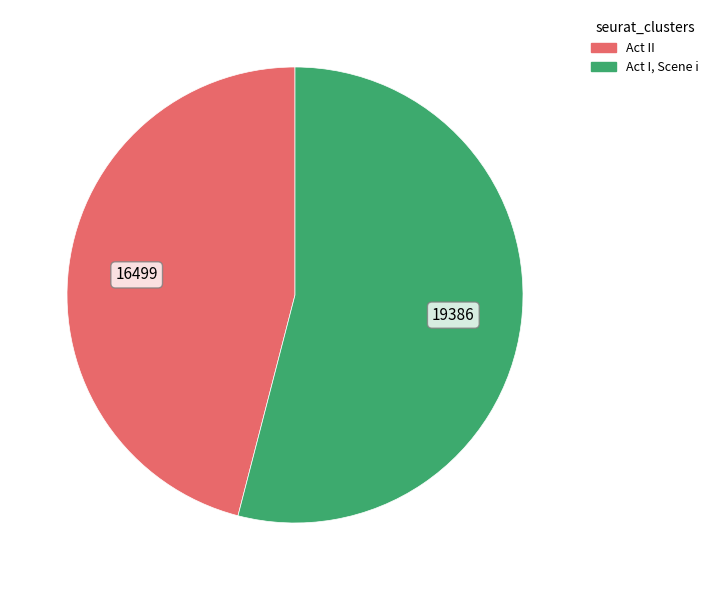

What is the largest slice in the pie chart?

Act I, Scene i